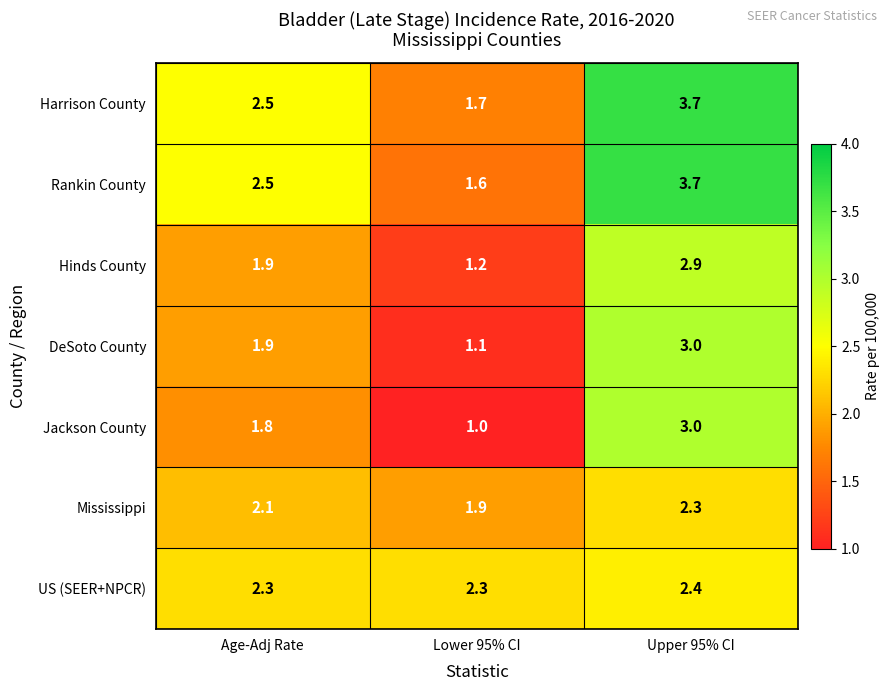

Is it true that Jackson County equals 1.8 at Age-Adj Rate?

True